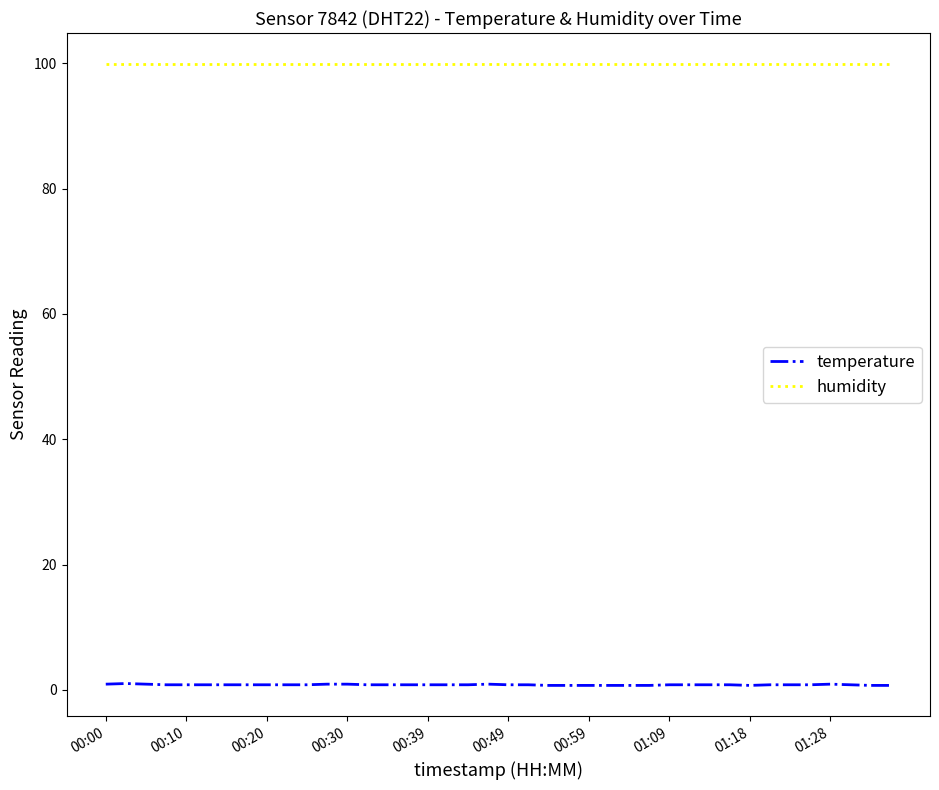

What are all the series names shown in the legend?

temperature, humidity